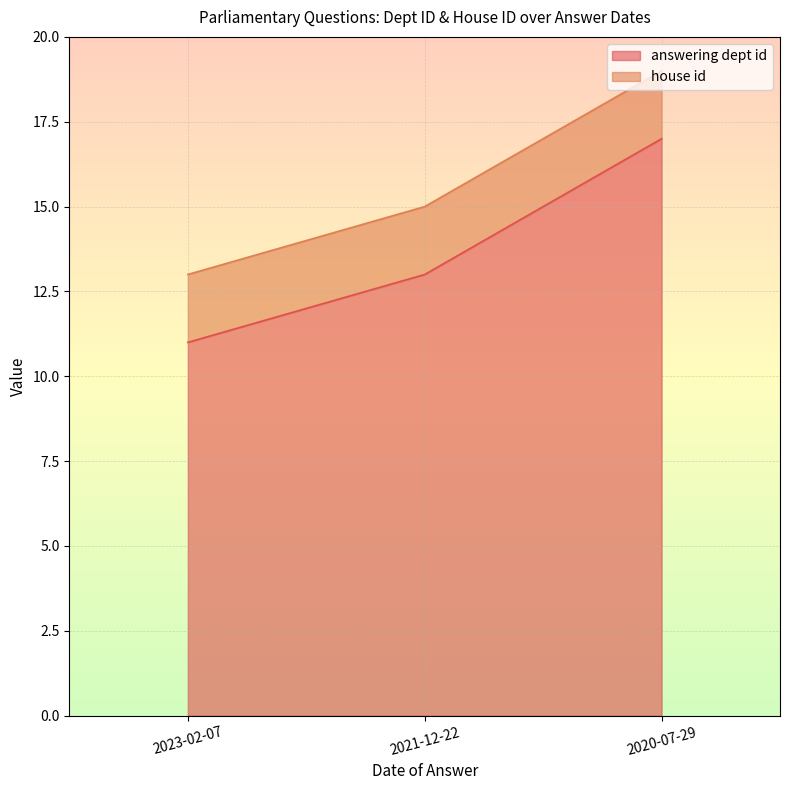

Which label corresponds to the largest value in the chart?

2020-07-29